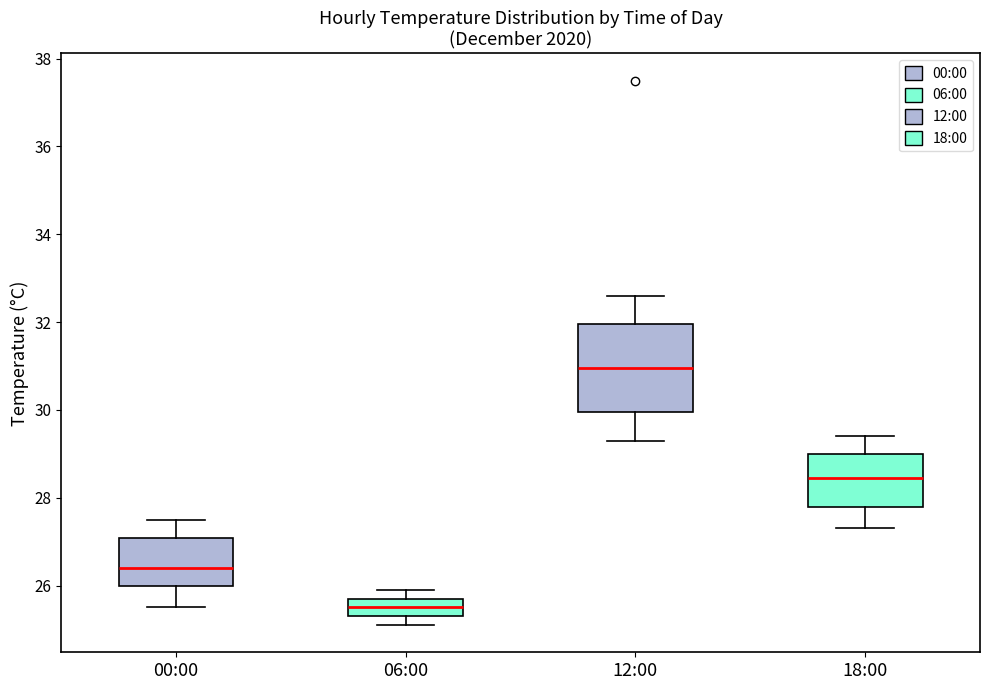

Which box is the tallest, from its lower edge to its upper edge?

12:00